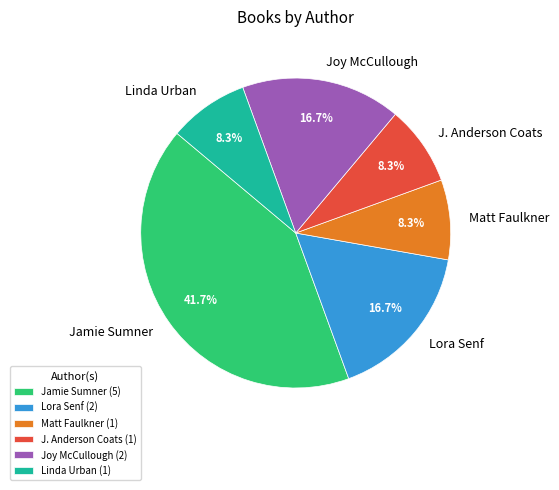

To the nearest percent, what percentage of the pie is Joy McCullough?

17%